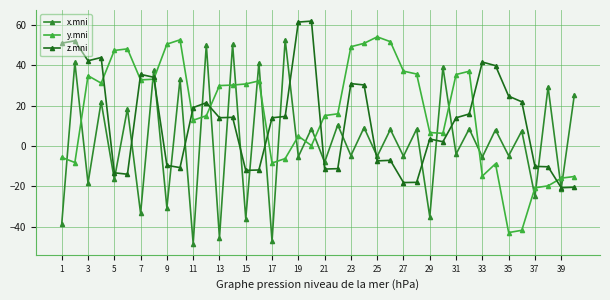

What is the greatest value displayed?

61.9